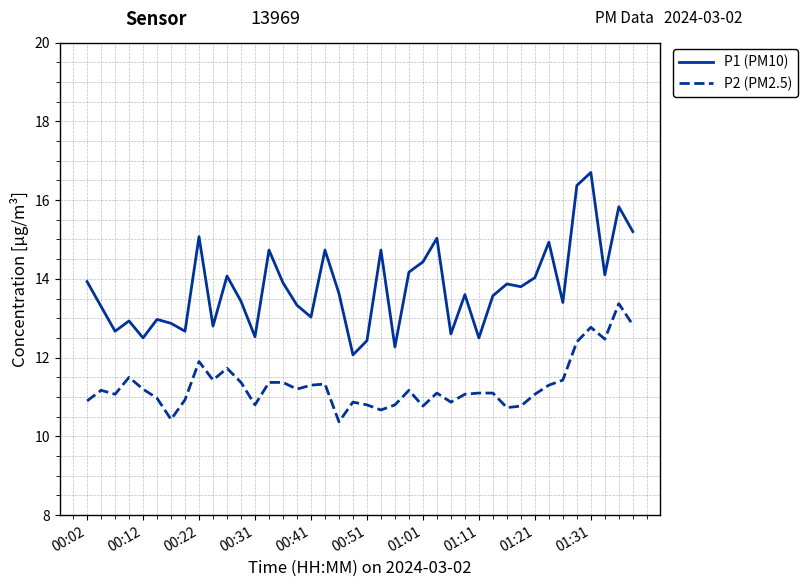

What is the difference between the maximum and minimum values in the P1 (PM10) series?

4.6